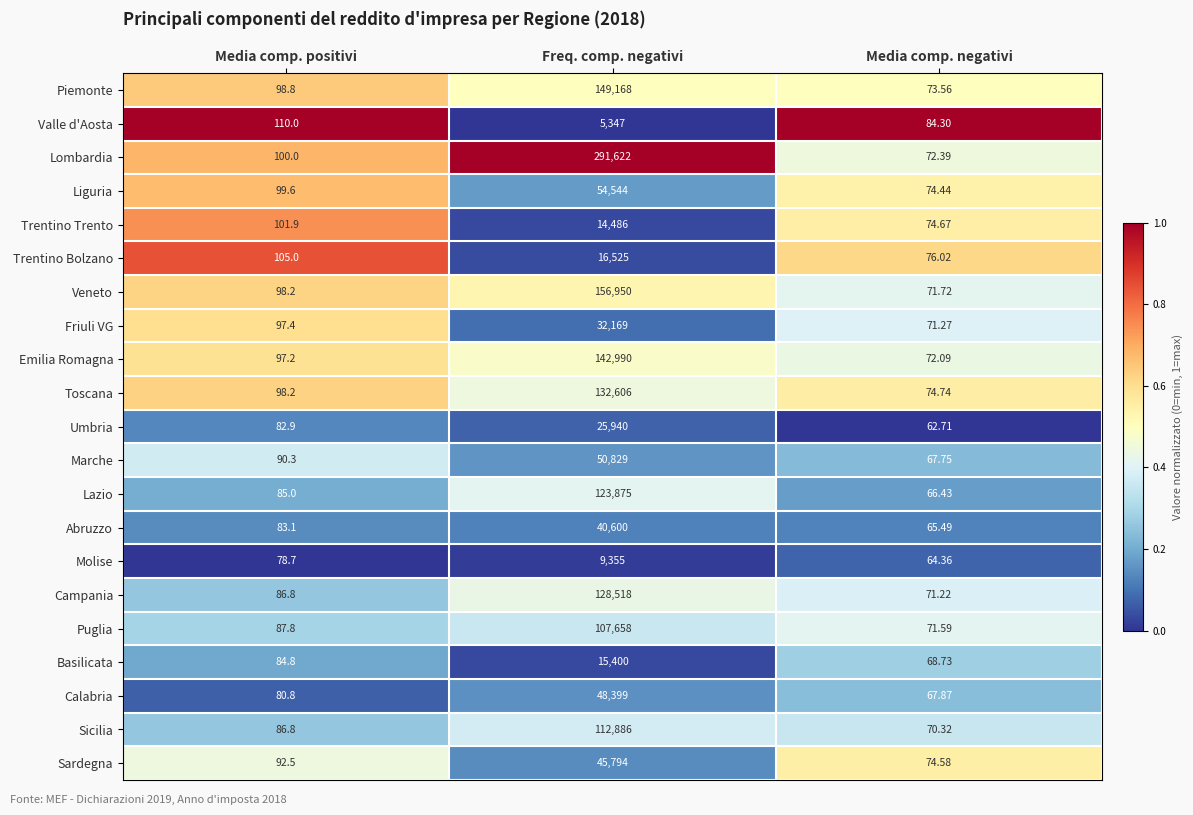

Where is Lazio nearest to the value 61970?

Media comp. positivi